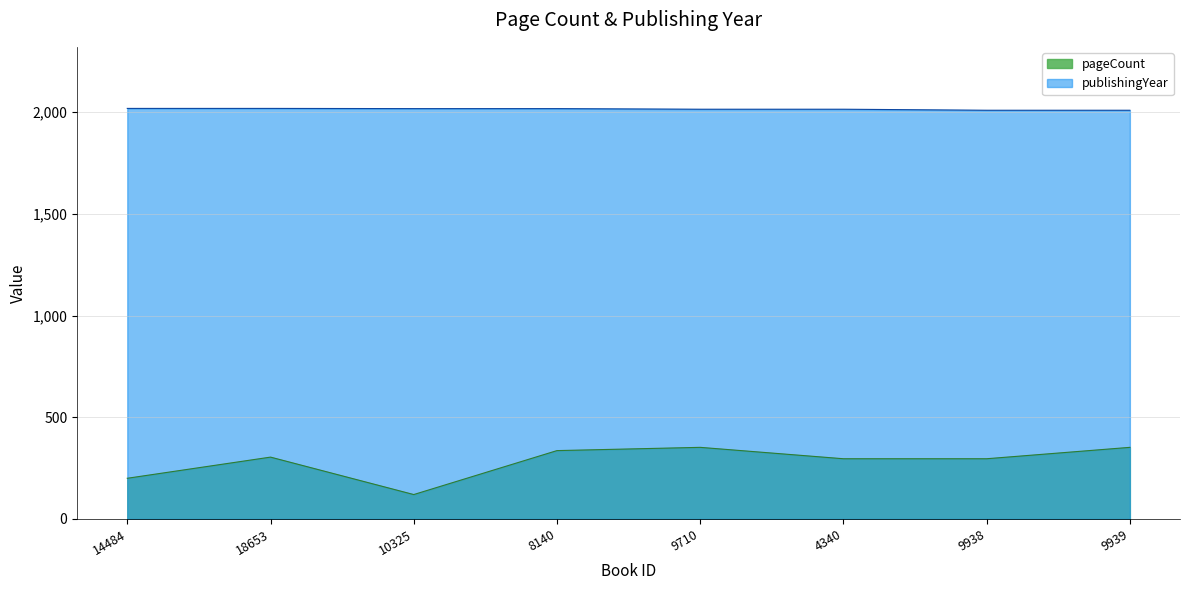

Rank the series by their maximum value, from highest to lowest.

publishingYear, pageCount